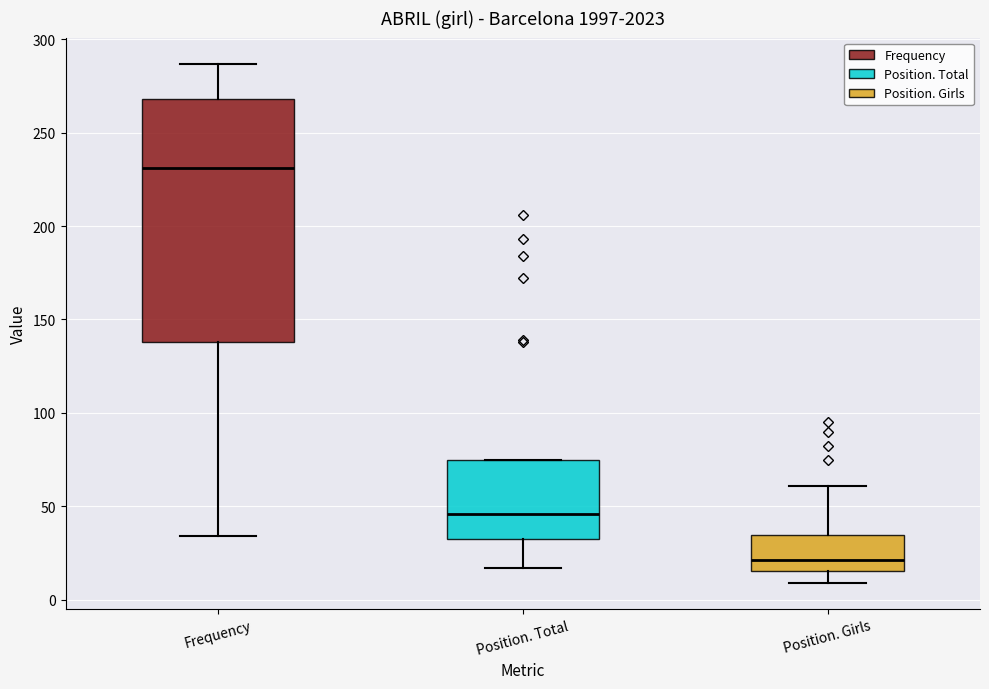

Comparing the boxes themselves (not the whiskers), which one is the tallest?

Frequency